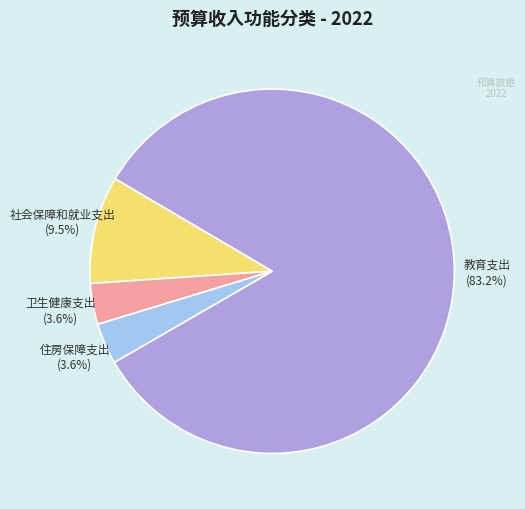

Which slice is the largest?

教育支出